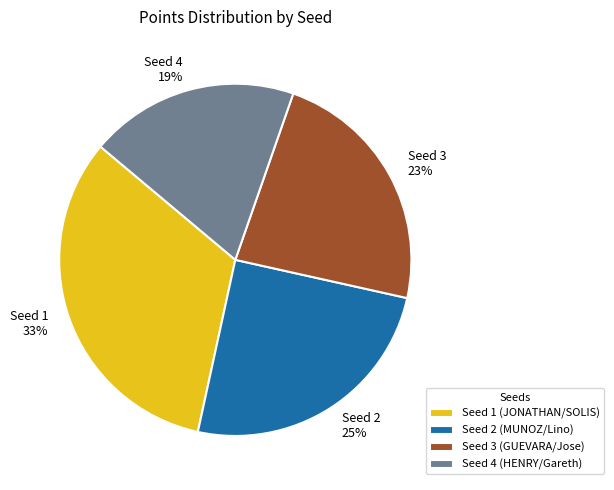

Which category has the biggest portion of the pie?

Seed 1 (JONATHAN/SOLIS)